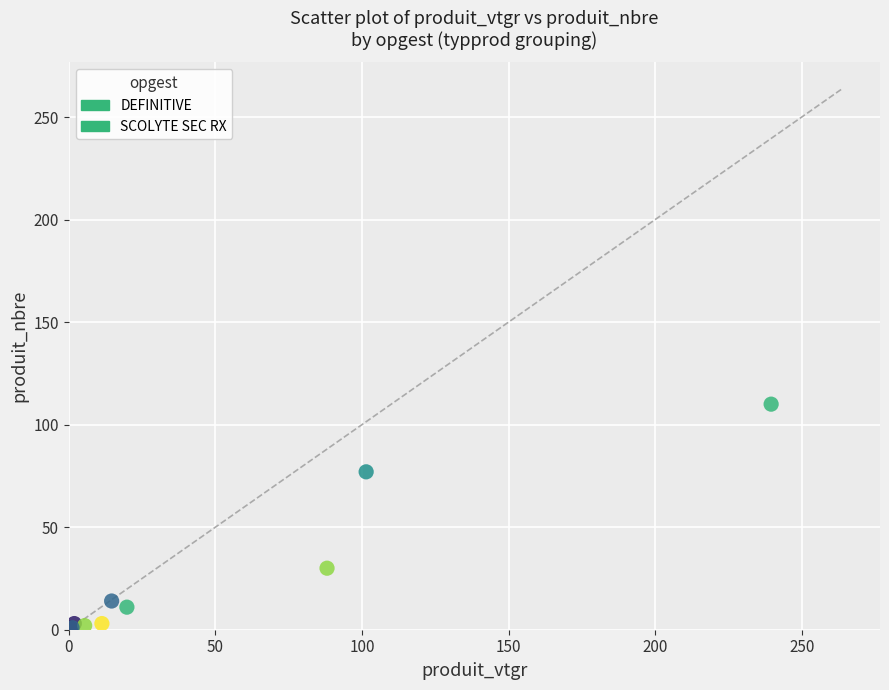

Which series reaches the maximum Y coordinate?

DEFINITIVE